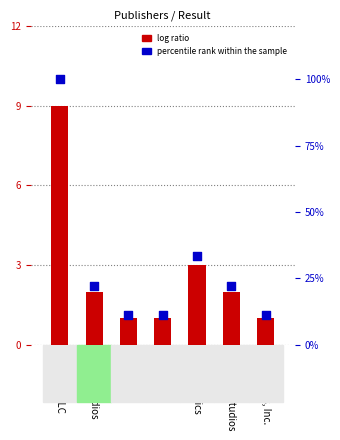

Which series has the widest spread of Y values?

percentile rank within the sample